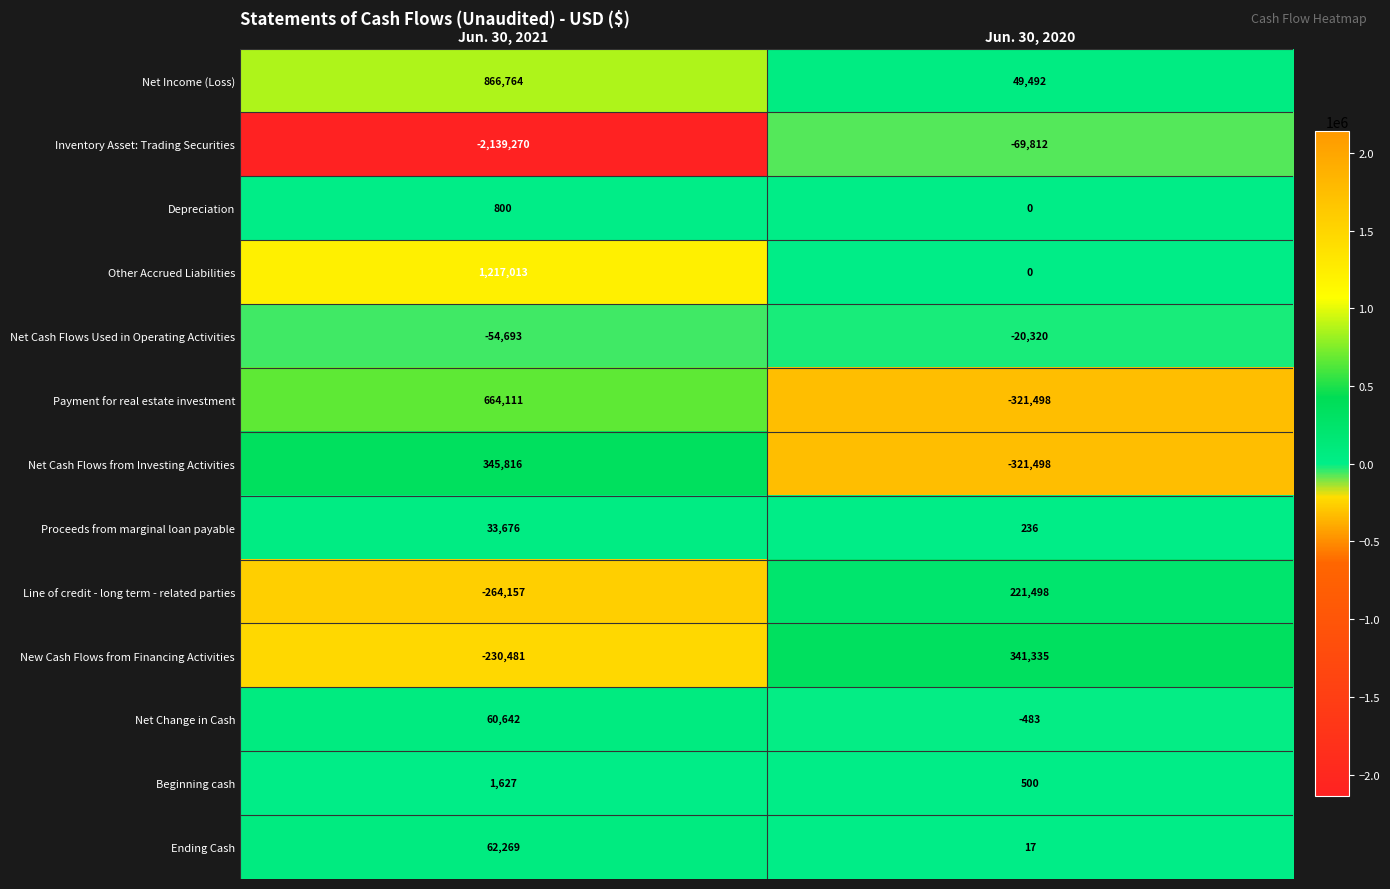

At which category is the sum across all series the highest?

Jun. 30, 2021